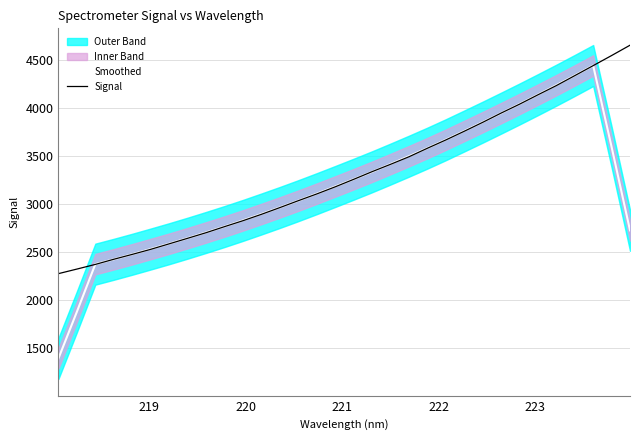

How many lines are shown in the chart?

2